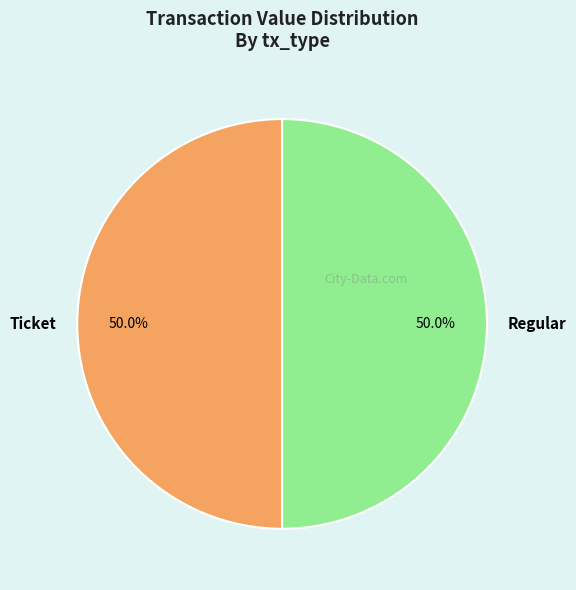

How many segments does this pie chart have?

2